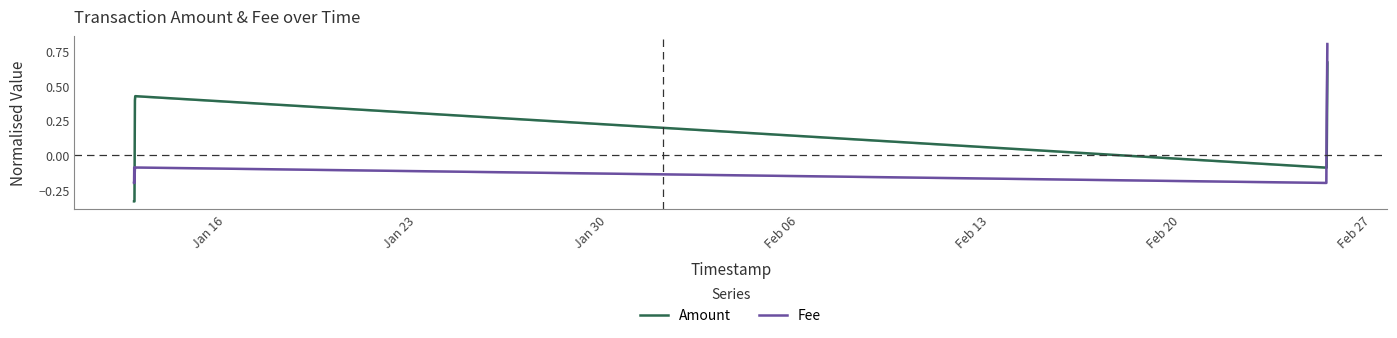

At how many categories does at least one series exceed 0?

4